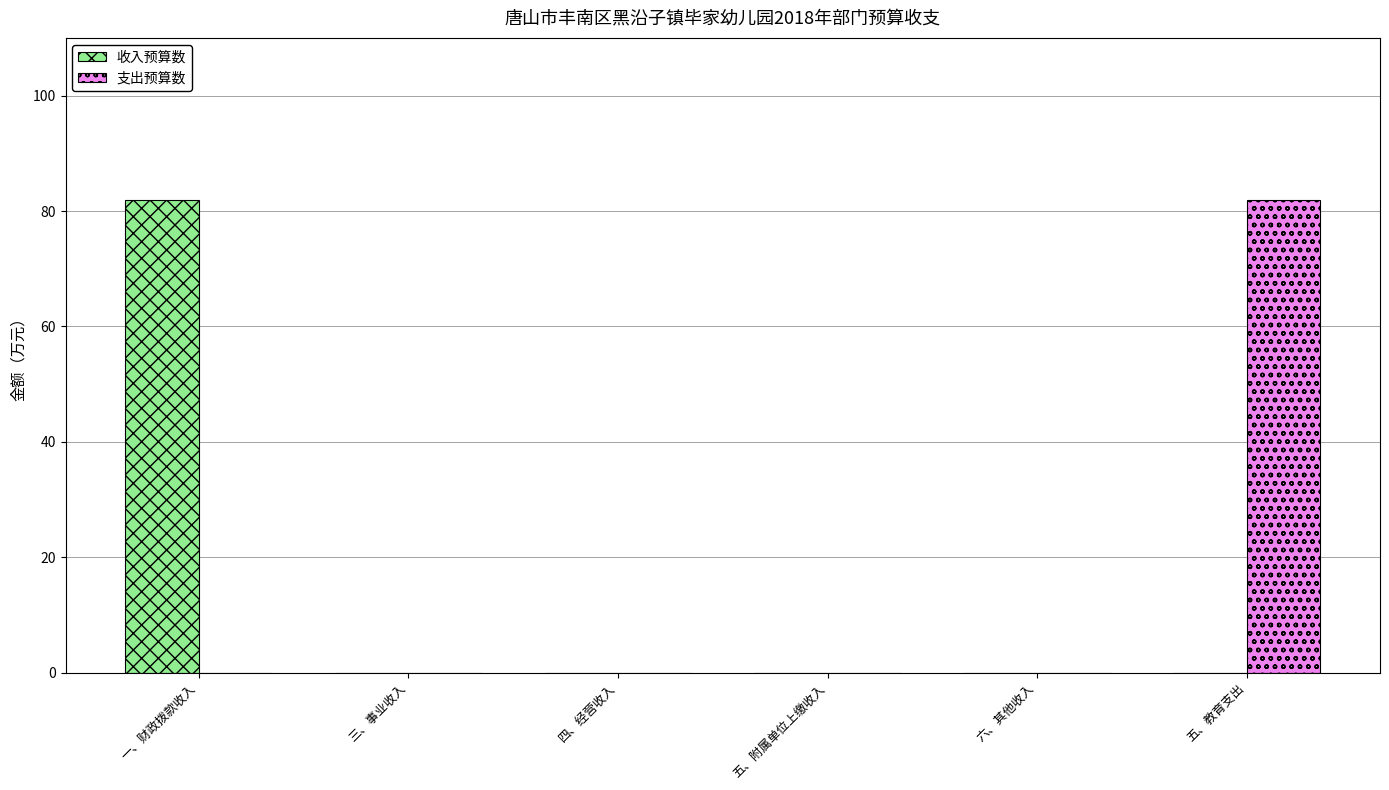

Reading left to right, list all the values displayed in this chart.

收入预算数: 81.9	0.0	0.0	0.0	0.0	0.0
支出预算数: 0.0	0.0	0.0	0.0	0.0	81.9